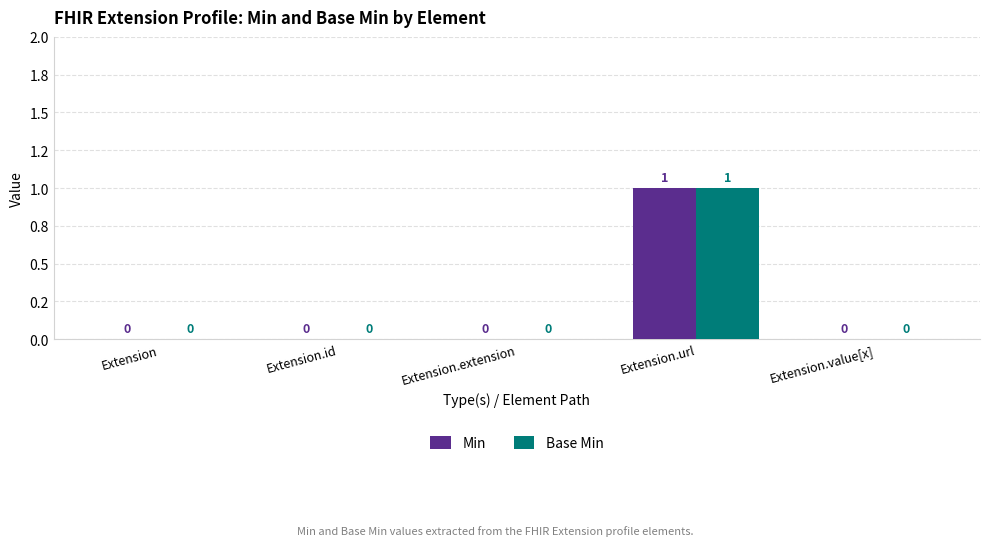

What are all the series names shown in the legend?

Min, Base Min